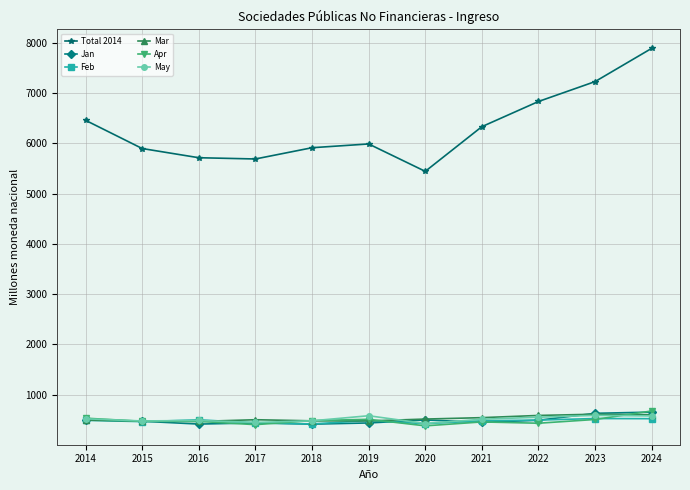

How many lines are shown in the chart?

6